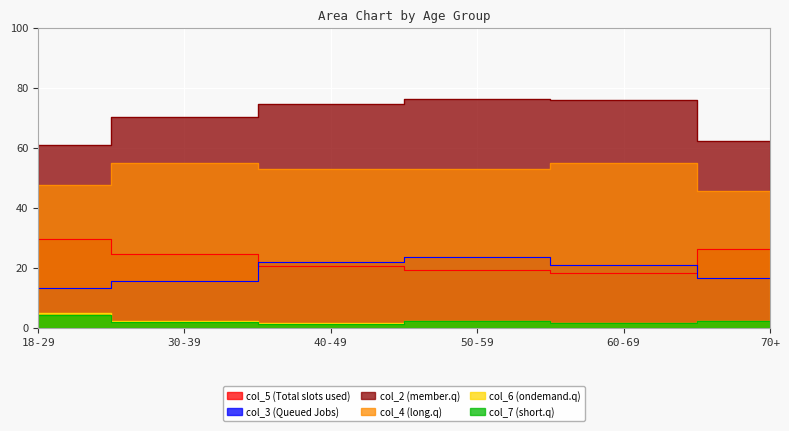

How many categories are shown in the chart?

6